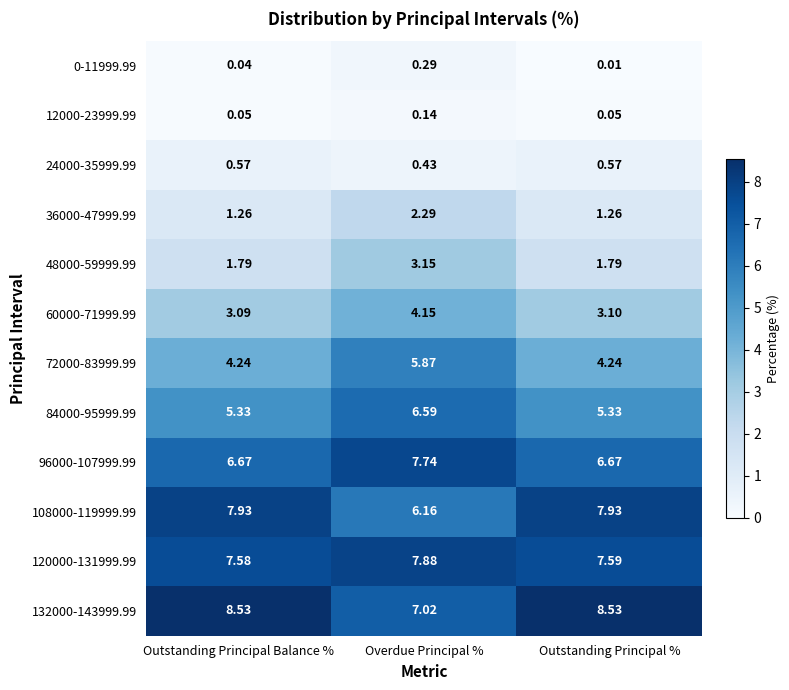

At which label is 24000-35999.99 closest to 0?

Overdue Principal %